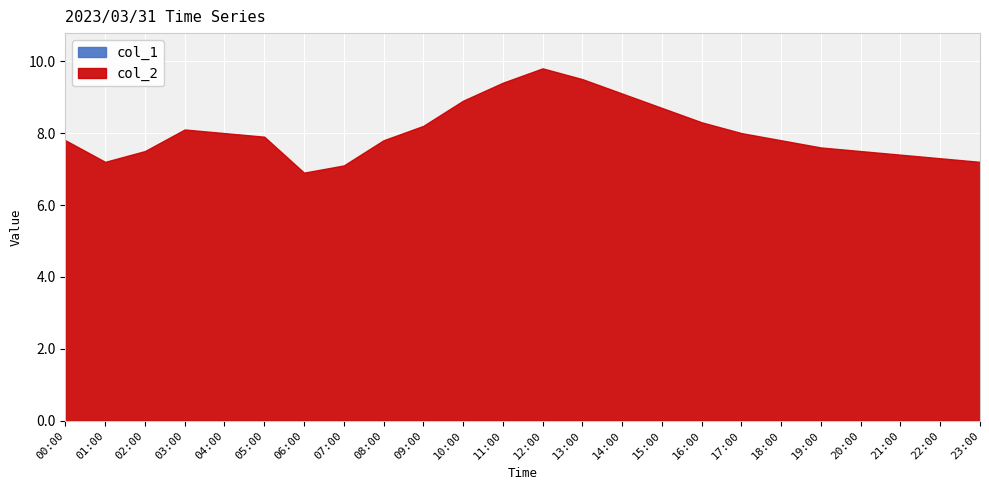

How many data points does each series have?

24